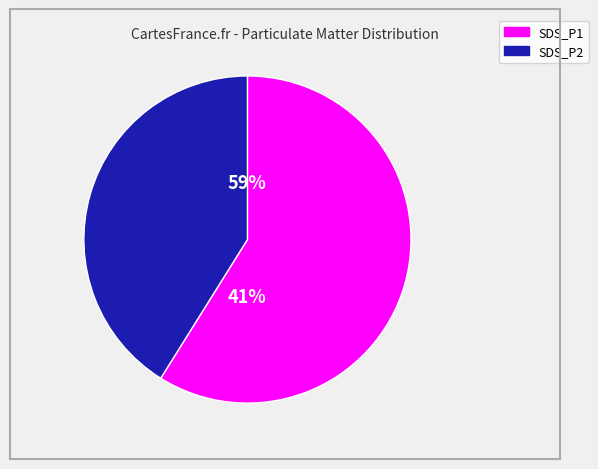

Which category has the smallest portion of the pie?

SDS_P2